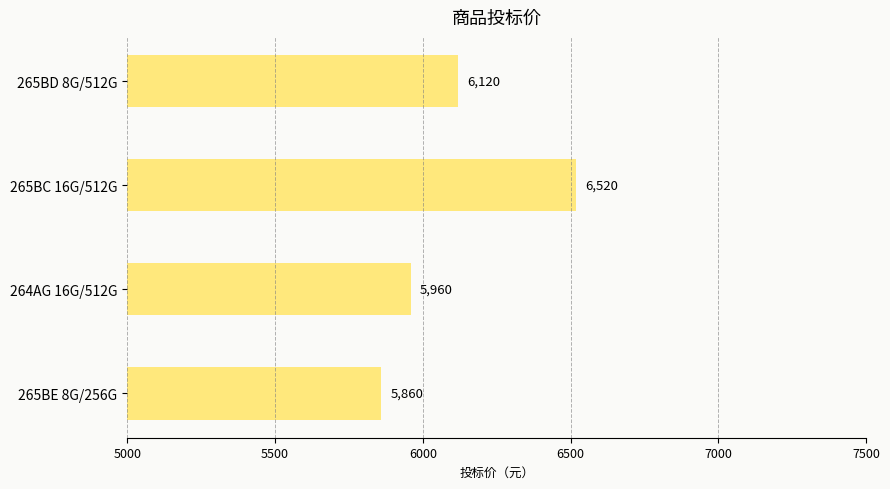

Count the values in the range 5960 to 6520.

3